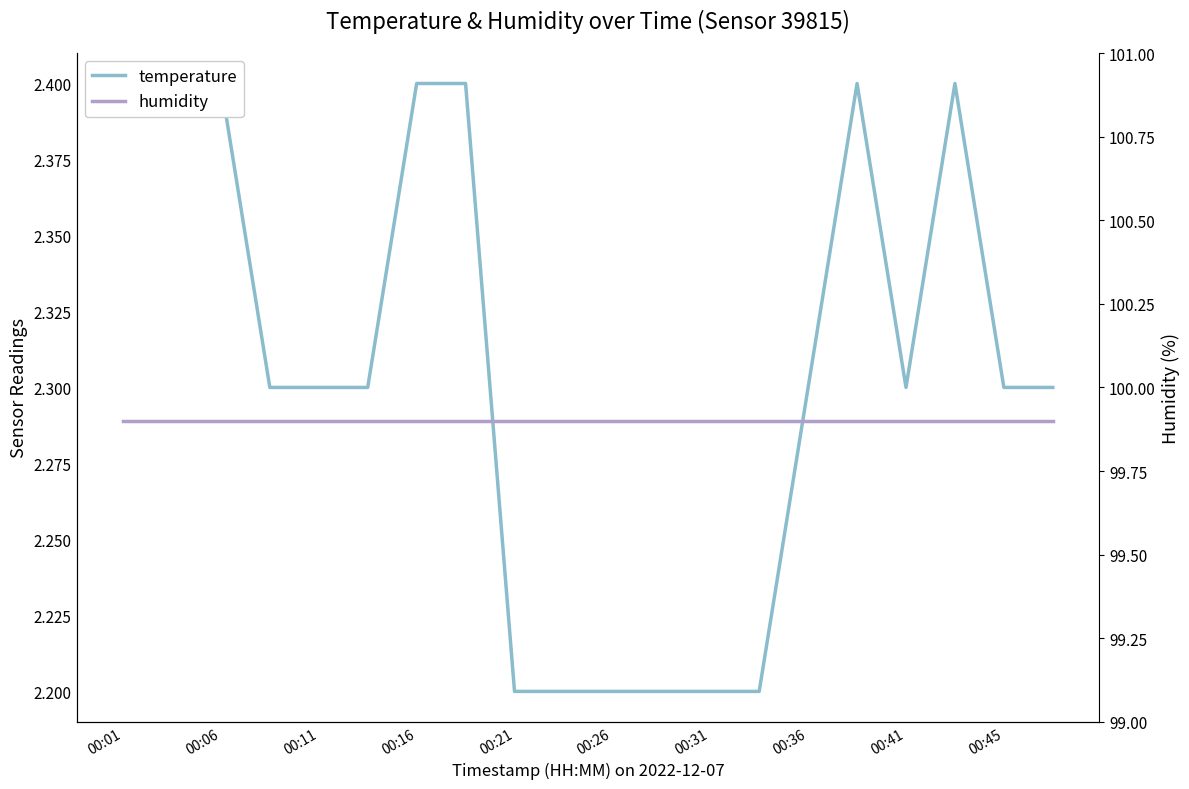

True or false: humidity and temperature cross at least once.

False